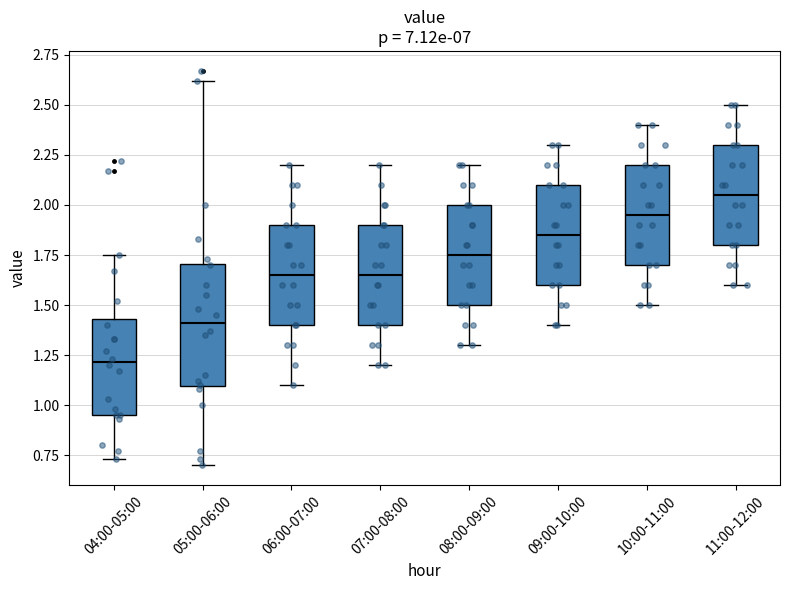

Which box's median line is the lowest?

04:00-05:00